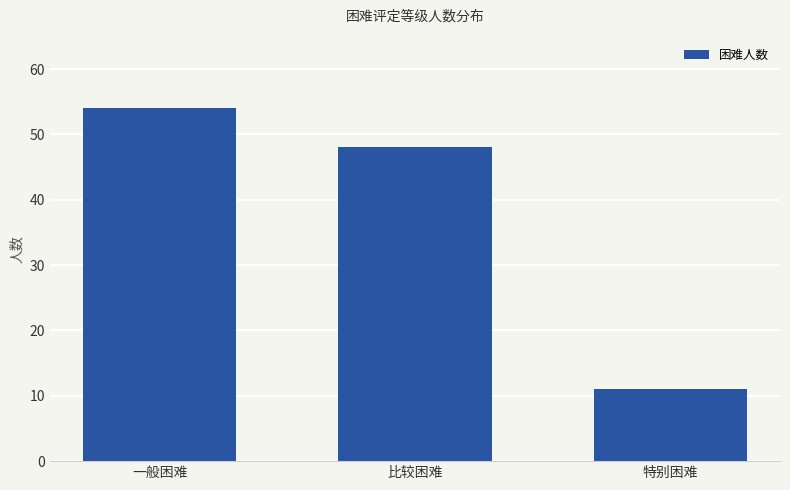

Is it true that the value at 一般困难 is 26?

False